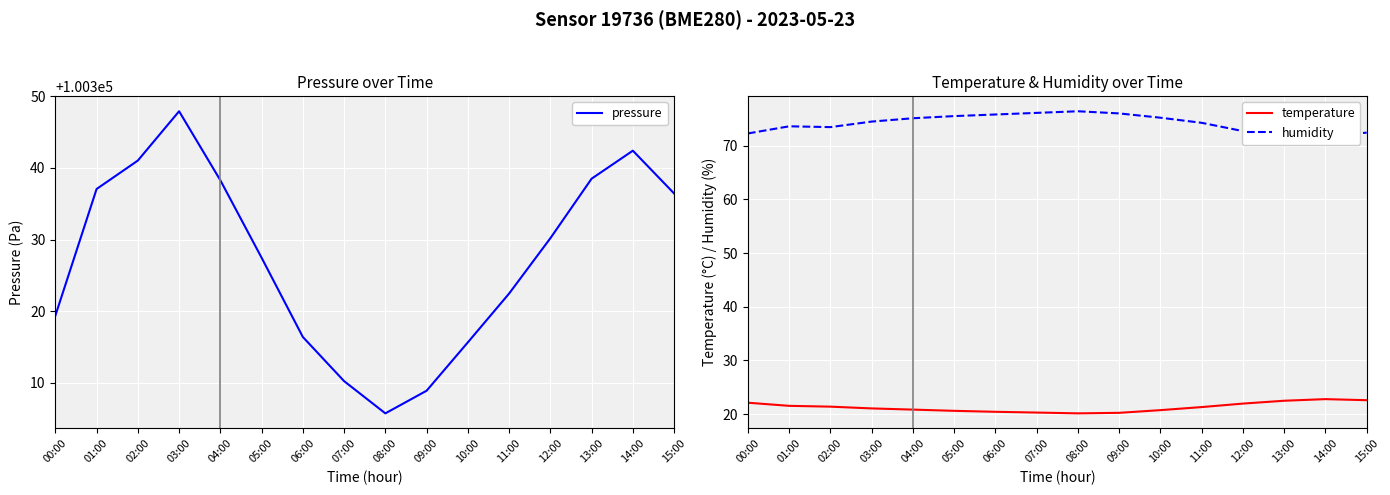

Which has a higher value, 08:00 or 11:00?

11:00